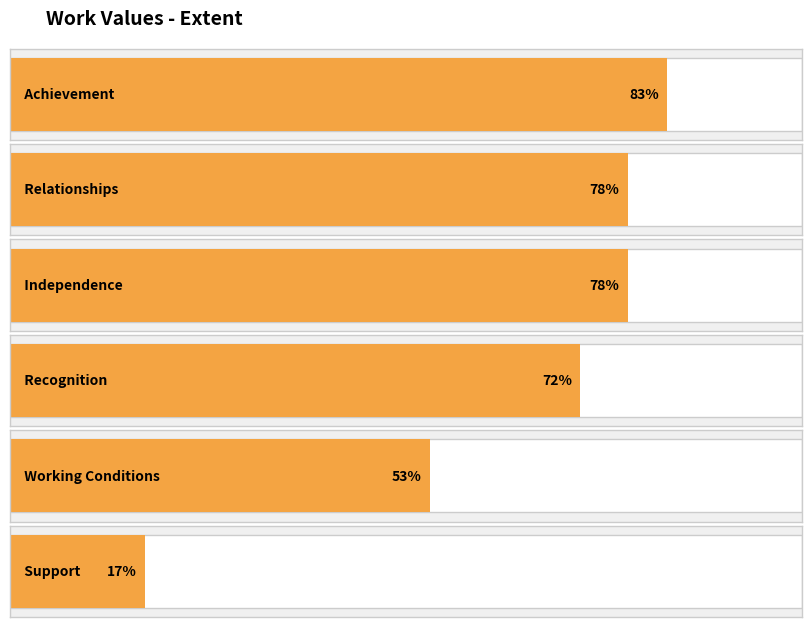

Reading left to right, list all the values displayed in this chart.

83	78	78	72	53	17